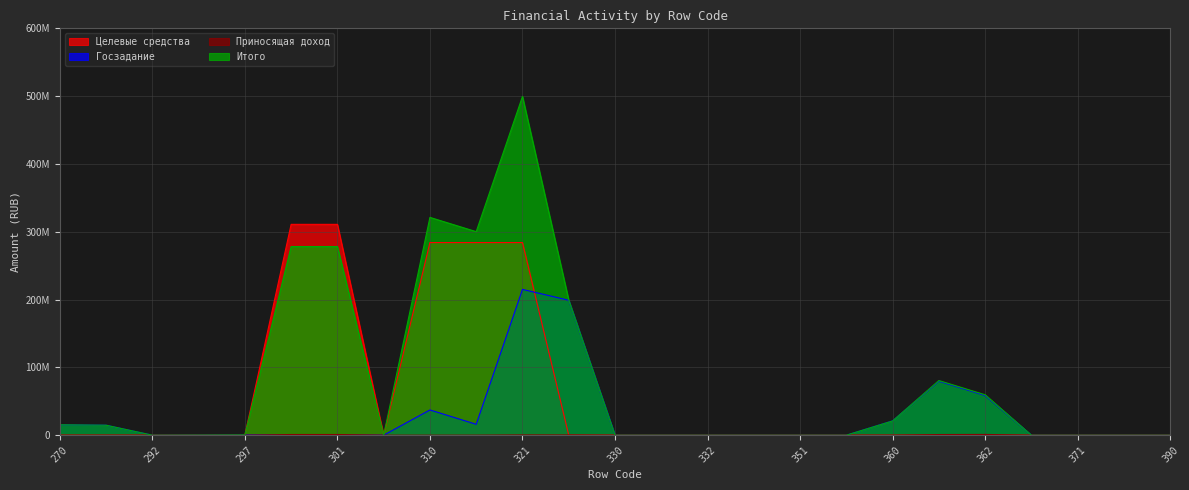

How many lines are shown in the chart?

4